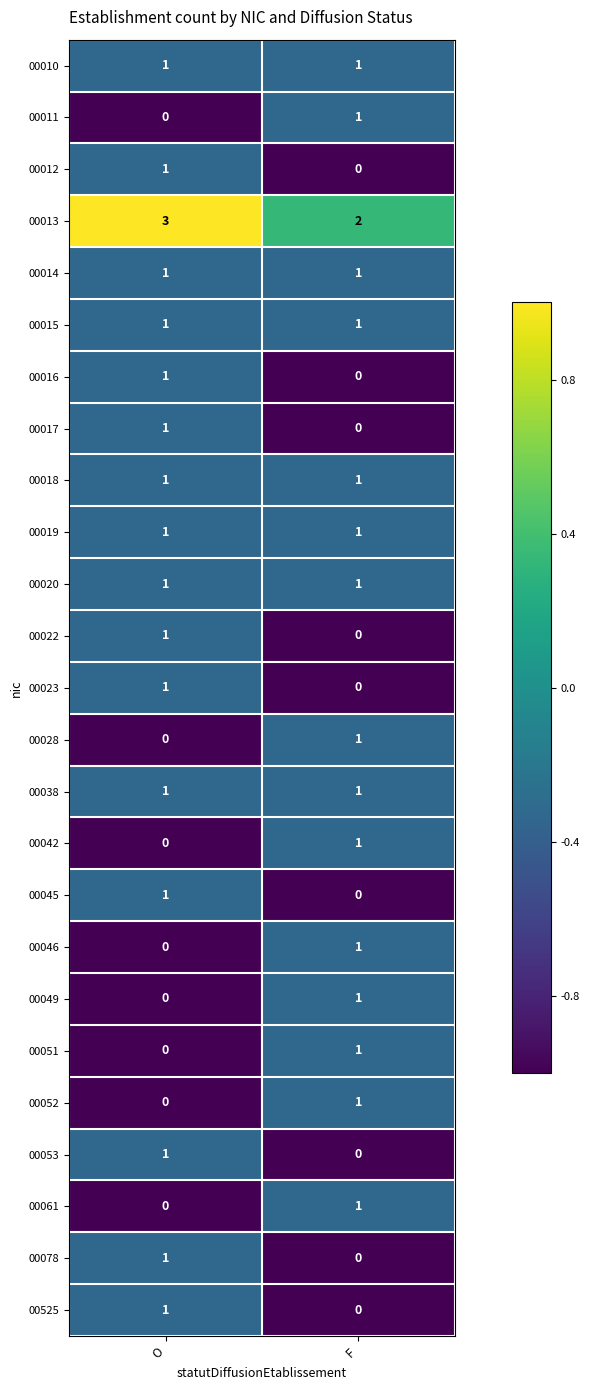

What is the spread (max minus min) of values at O?

3